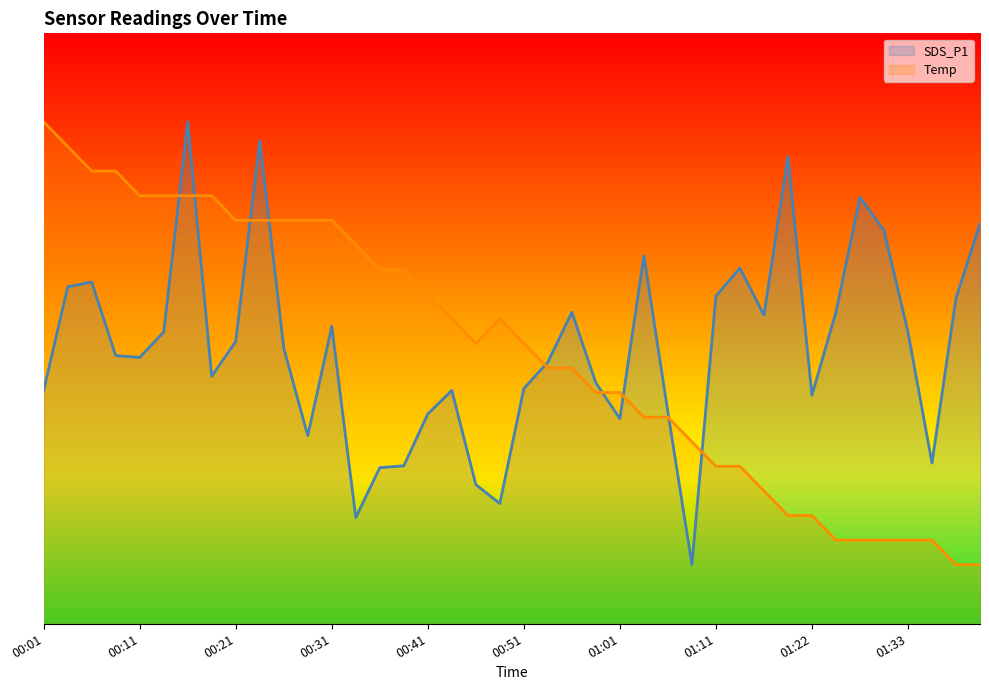

At which category is the sum across all series the highest?

00:16